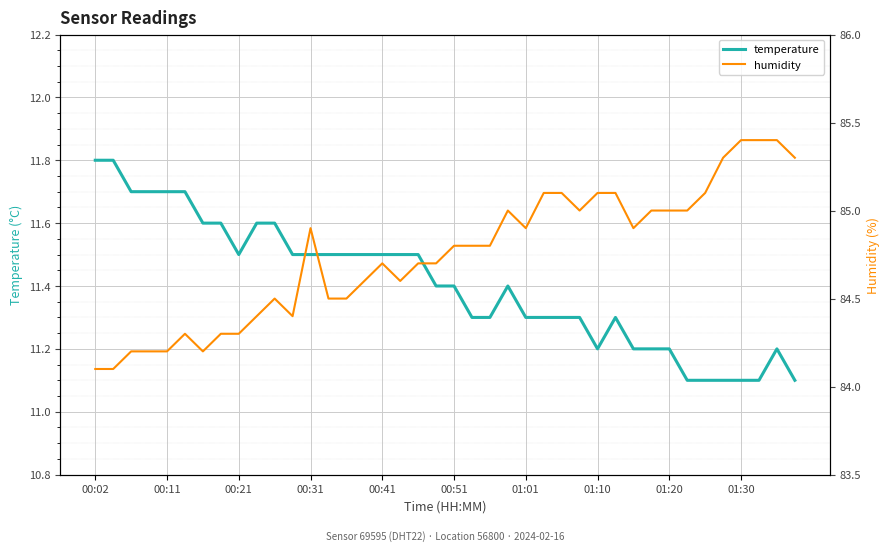

True or false: humidity and temperature intersect in this chart.

False